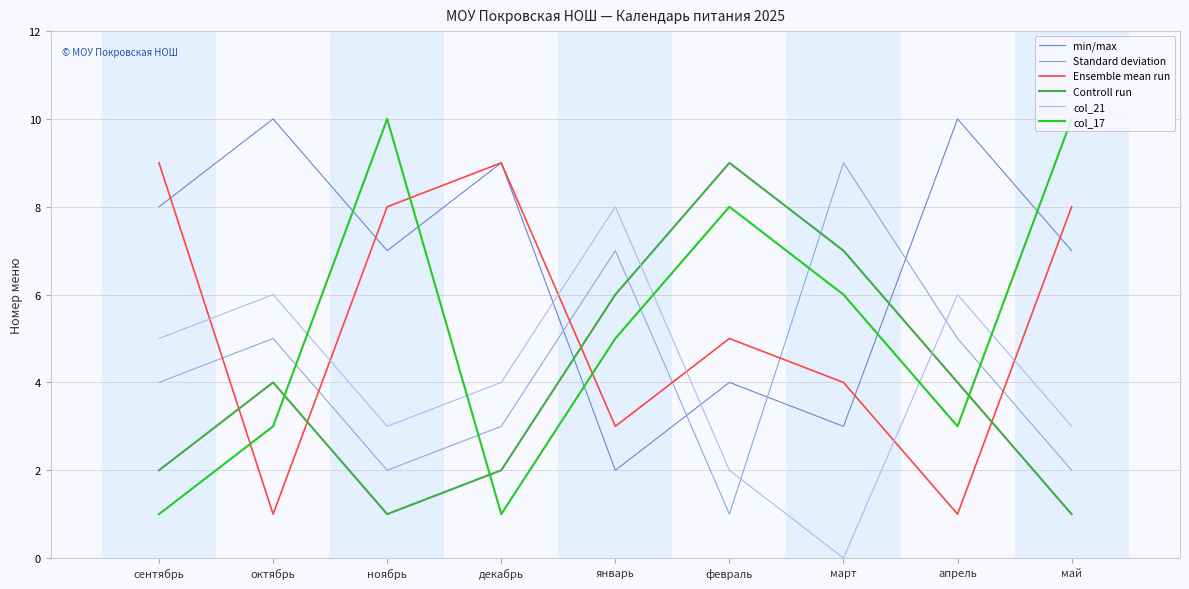

What is the difference between the second highest and minimum values in the Controll run series?

6